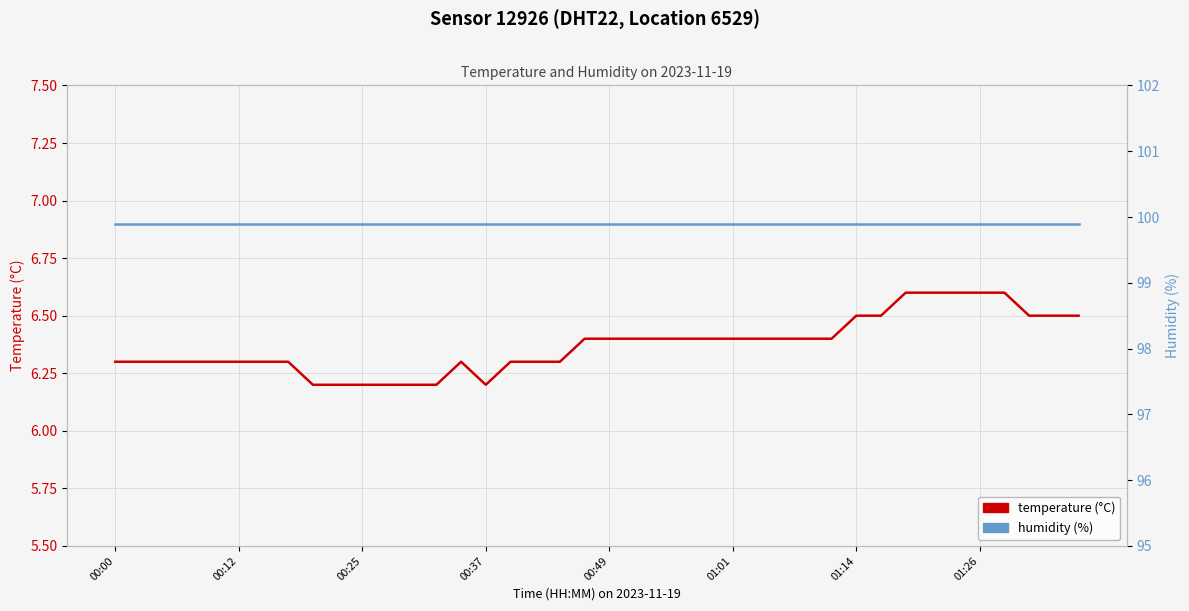

What are all the series names shown in the legend?

temperature (°C), humidity (%)